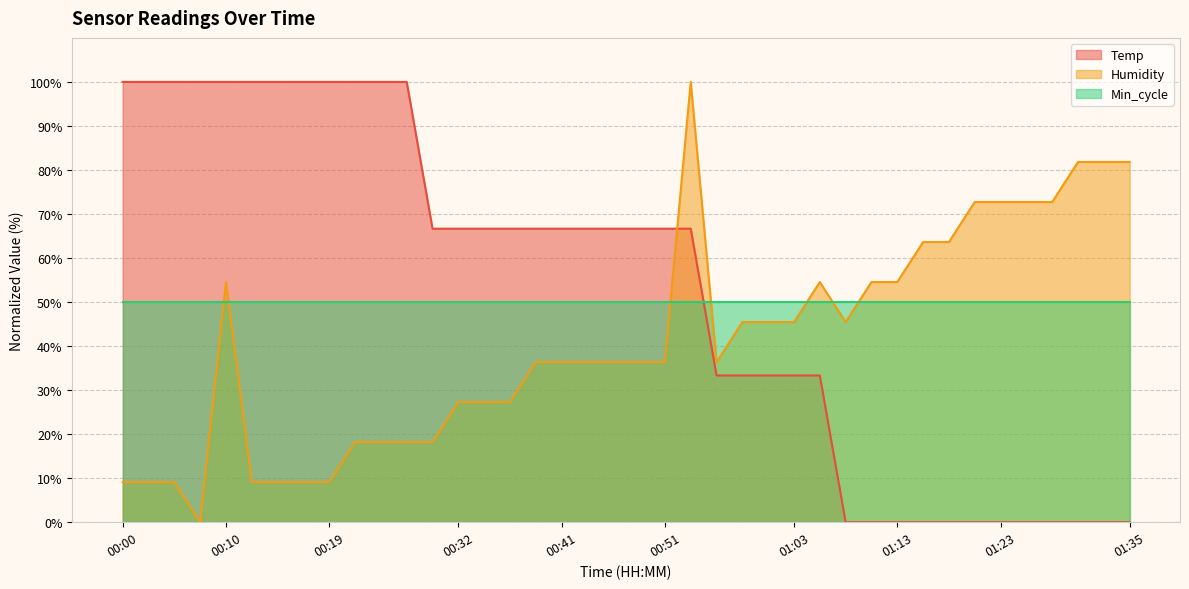

How many interior local valleys does the Humidity series have?

3